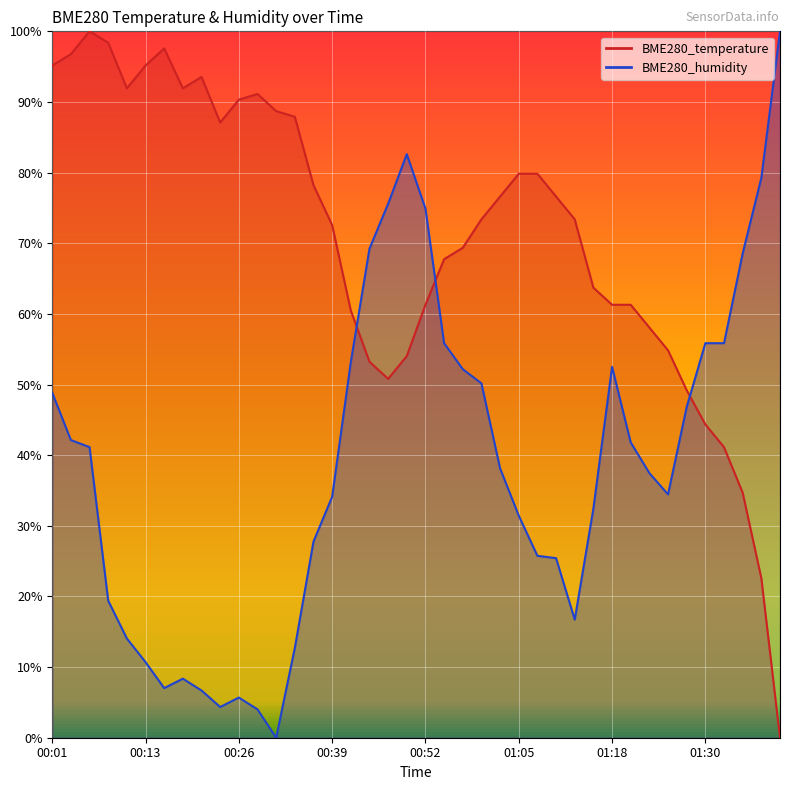

What is the highest value of the BME280_humidity series?

1.0